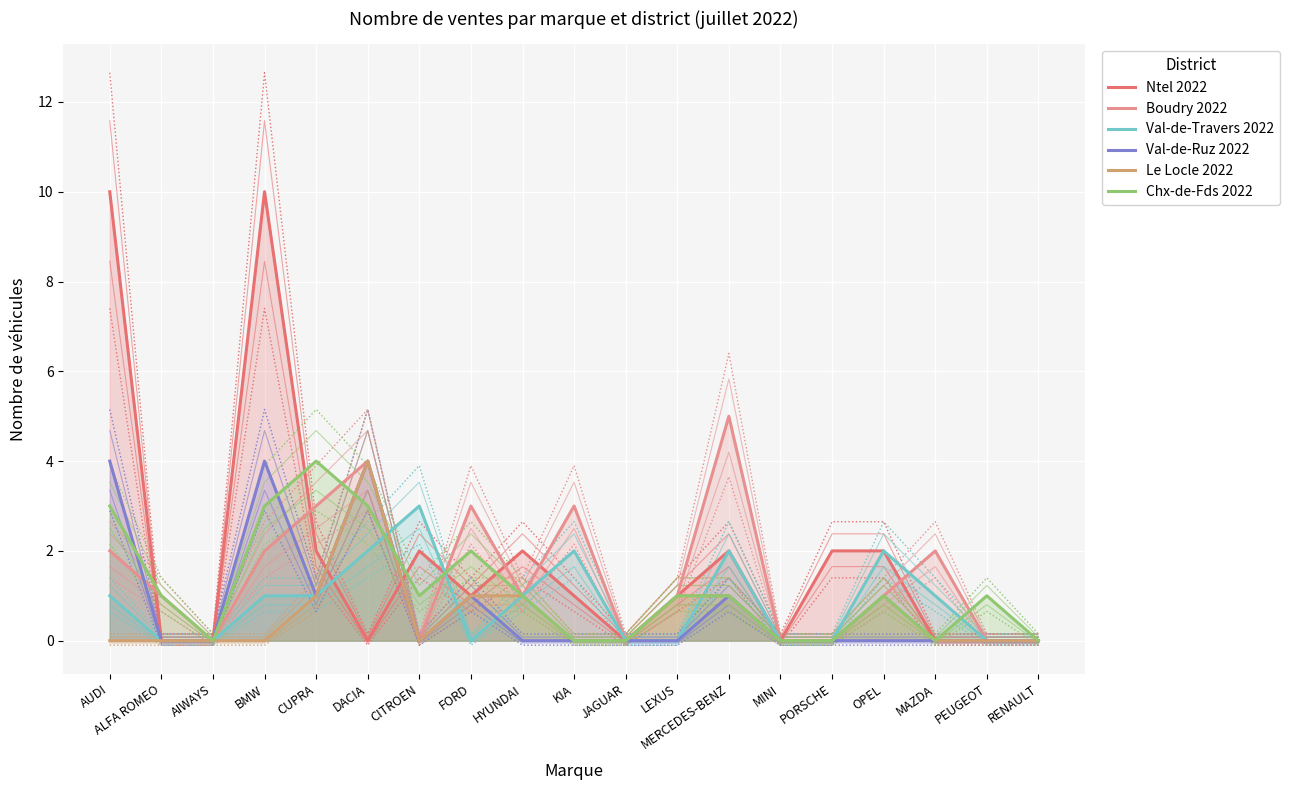

The Val-de-Ruz 2022 series shows -1 at MINI. True or false?

False